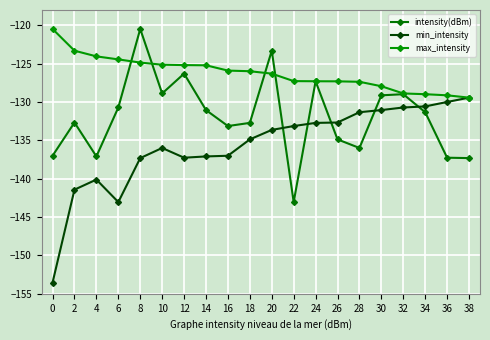

What is the value of the max_intensity point at the 4th from the left?

-124.4